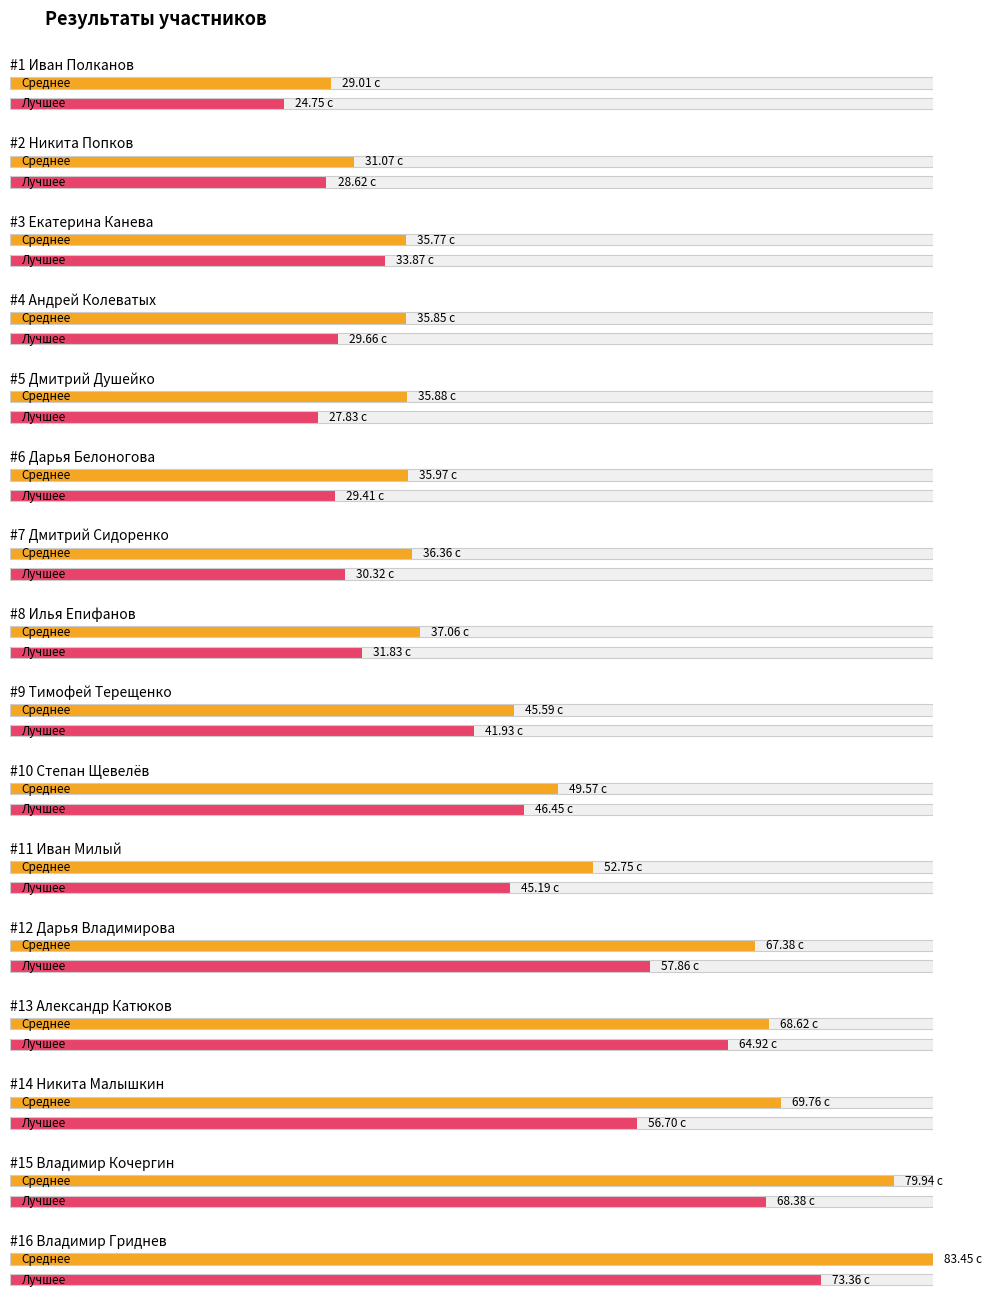

Which series changed the most between Иван Милый and Владимир Кочергин?

Среднее